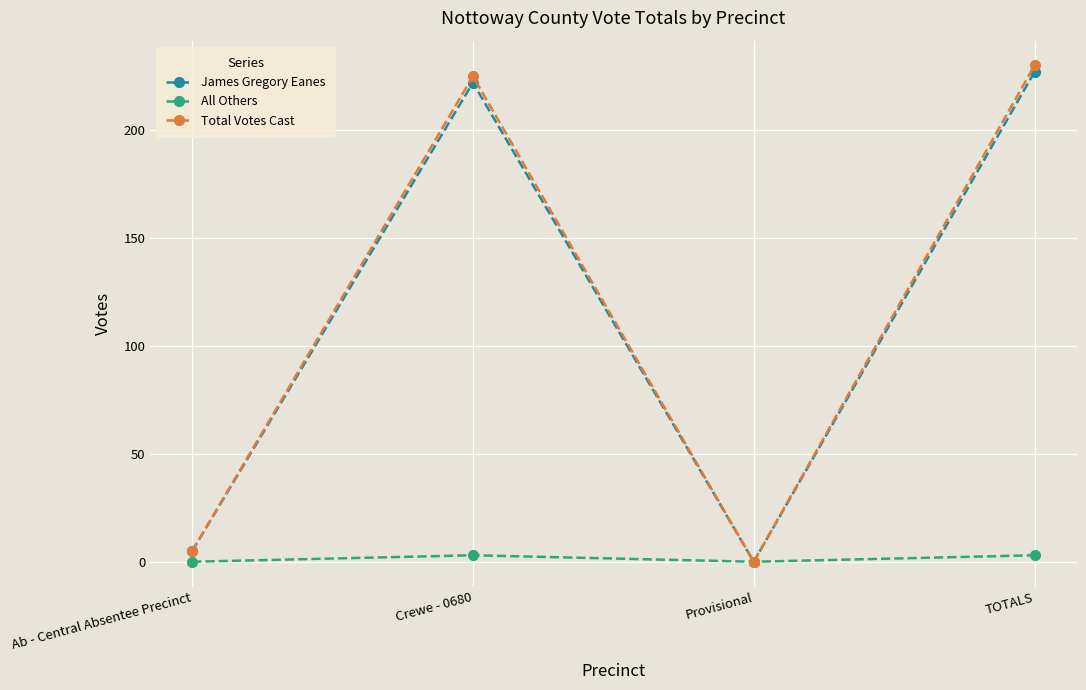

The value of James Gregory Eanes at Crewe - 0680 is 370. True or false?

False